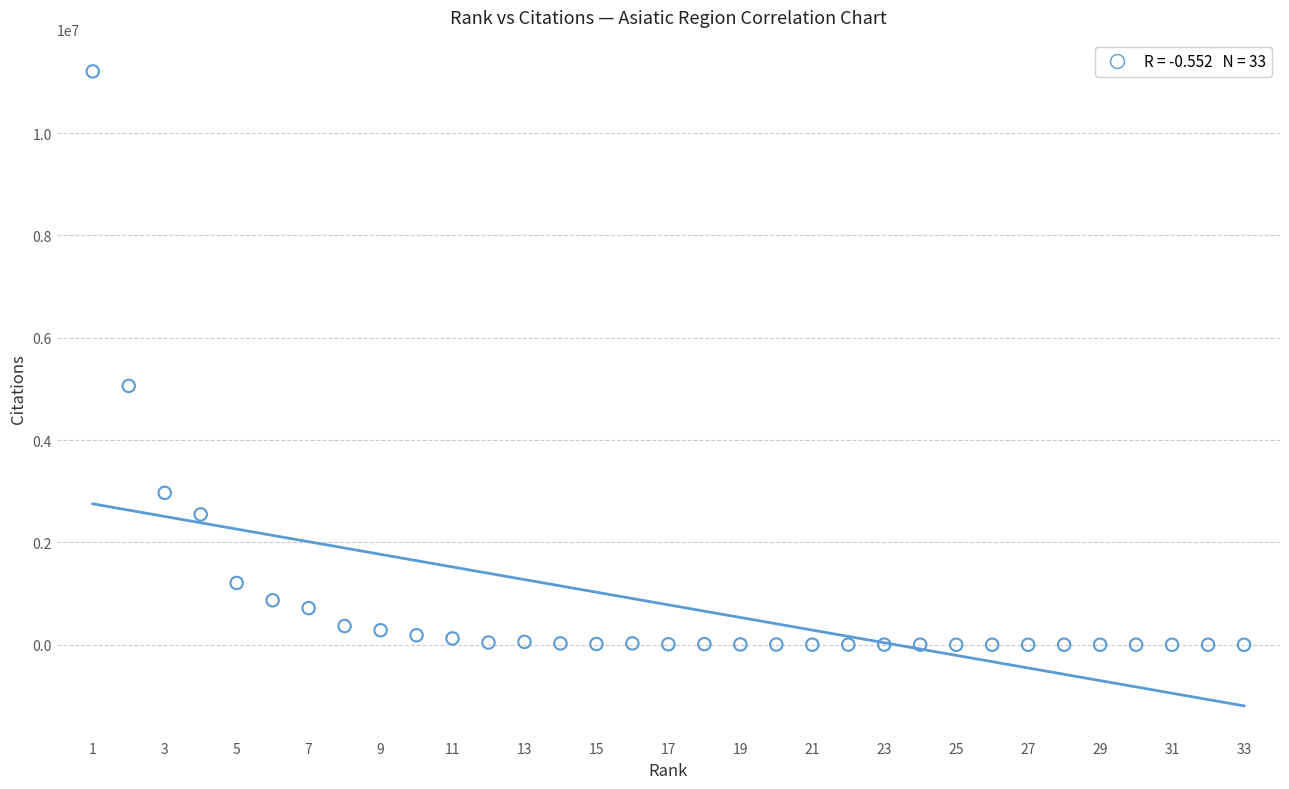

What Y value in the scatter plot is closest to 5603759?

5059819